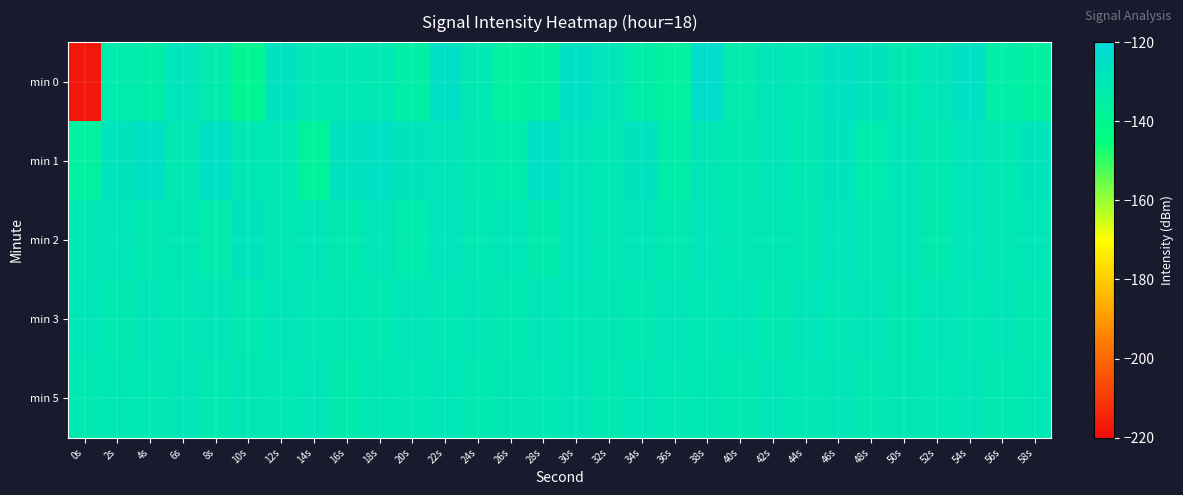

At which category is the sum across all series the highest?

30s